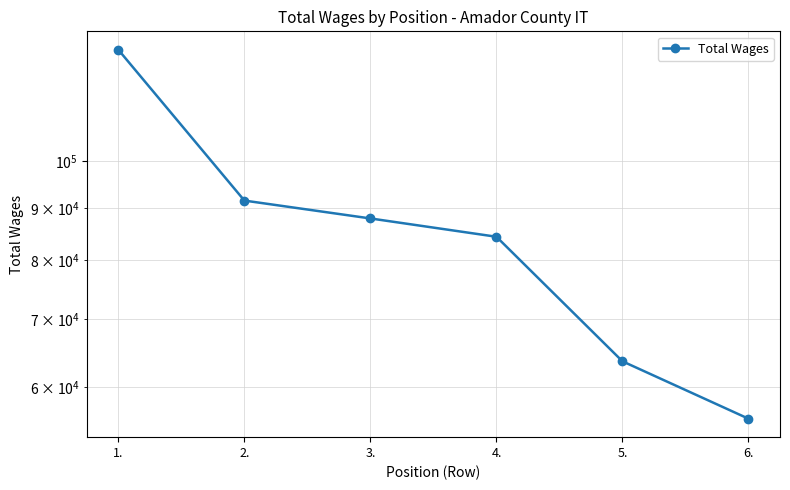

Approximately how many times larger is the value at 4. compared to 5.?

1.3